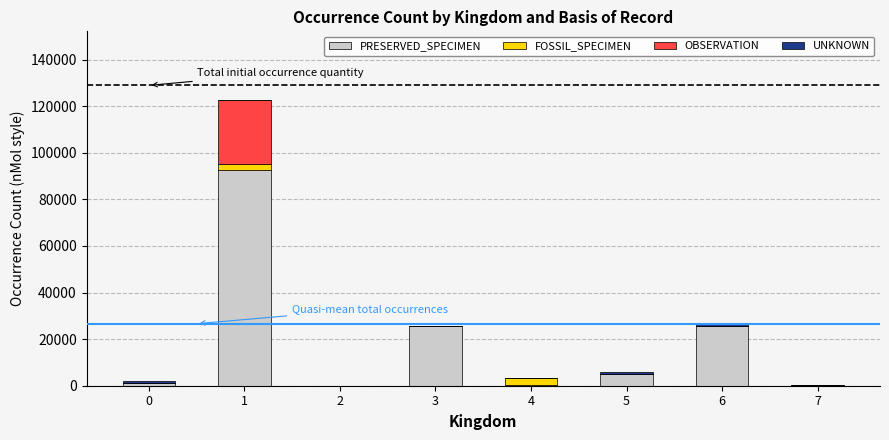

How many categories are shown in the chart?

8